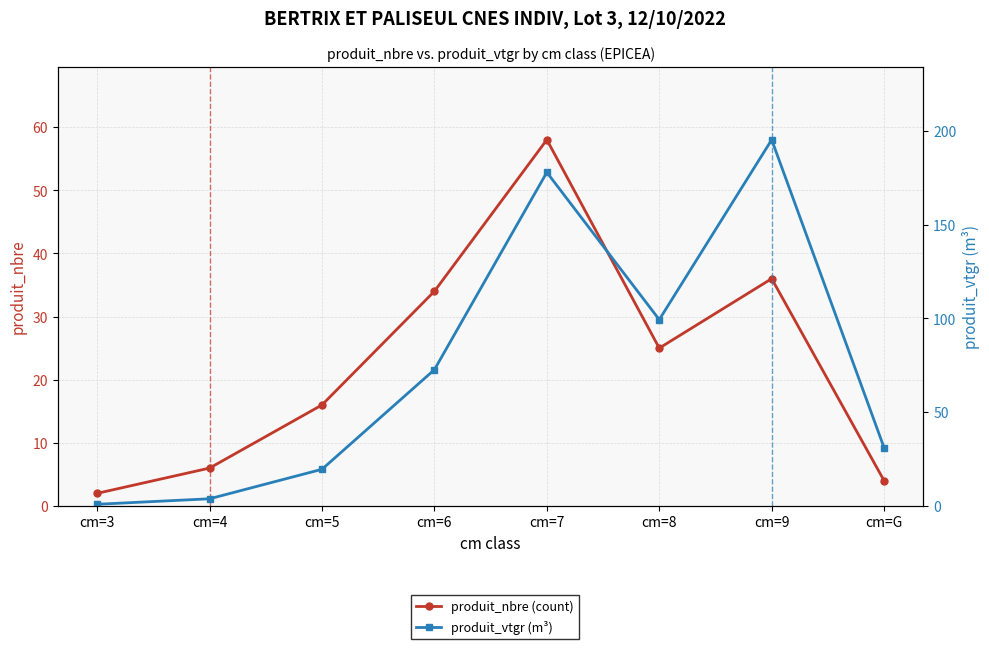

What is the greatest value displayed?

195.2